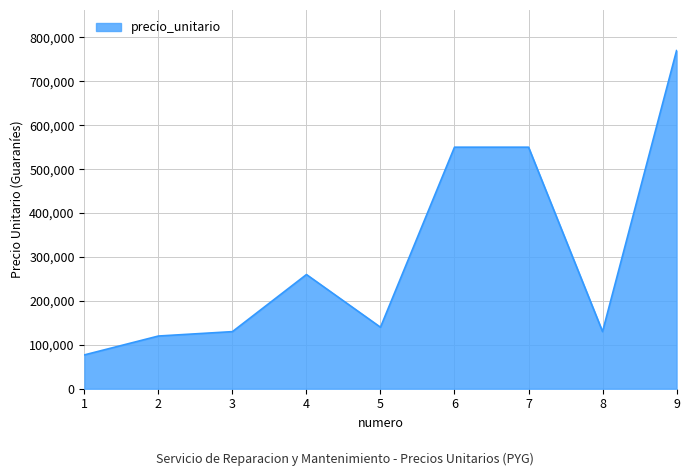

What is the sum of the values at 1 and 2?

197000